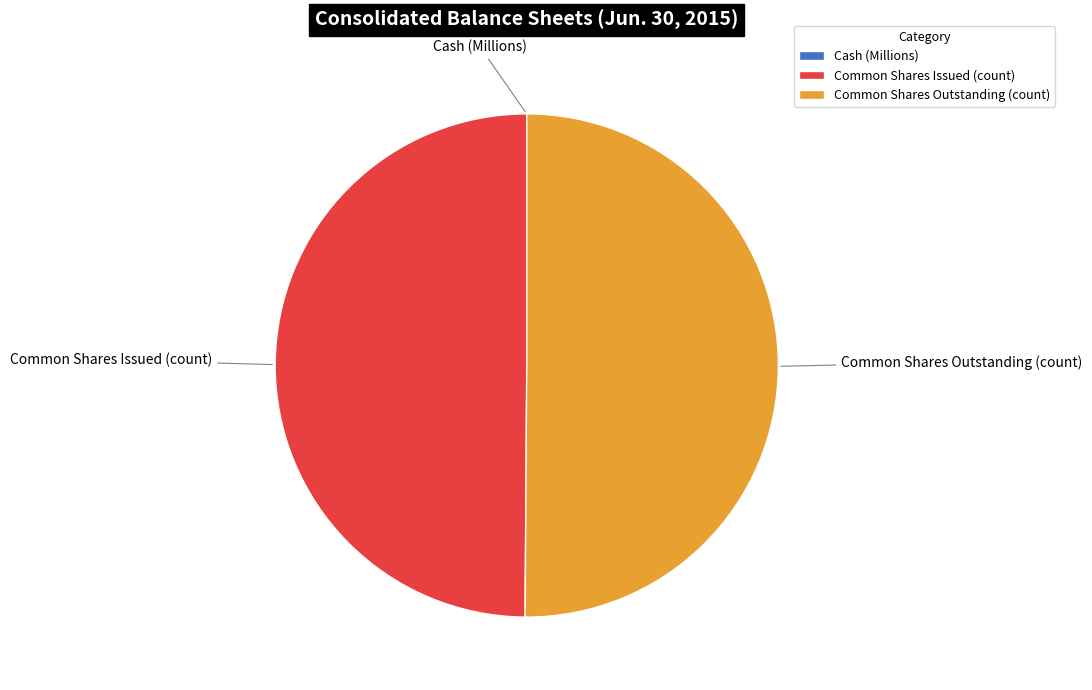

True or false: Common Shares Outstanding (count) accounts for 50% of the total.

True